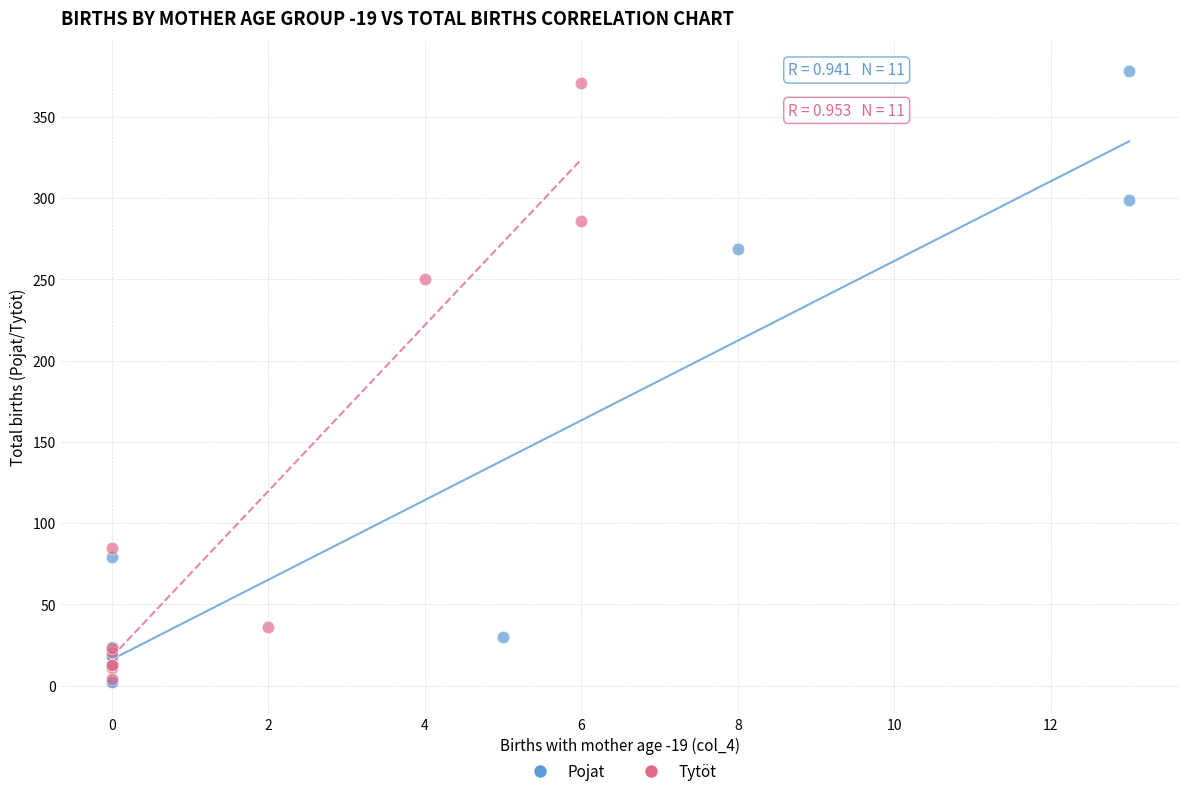

Which series has the largest Y range (max minus min)?

Pojat